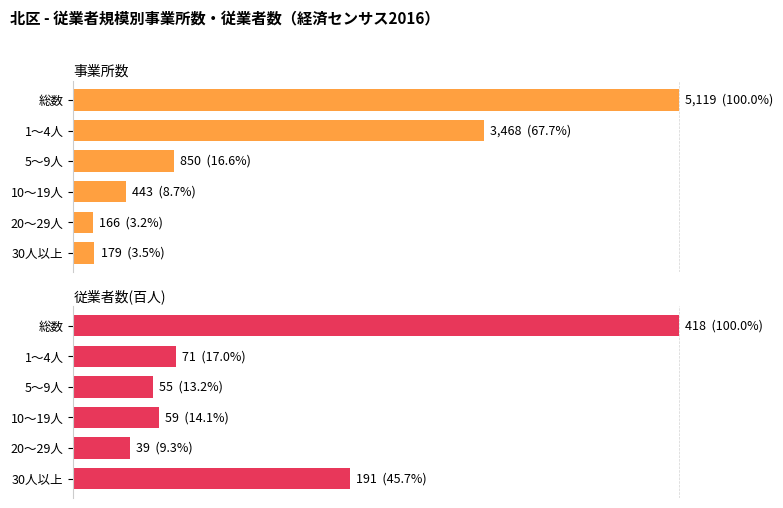

Reading left to right, transcribe all the data shown in this chart.

事業所数: 3.5	3.2	8.7	16.6	67.7	100.0
従業者数(百人): 45.7	9.3	14.1	13.2	17.0	100.0